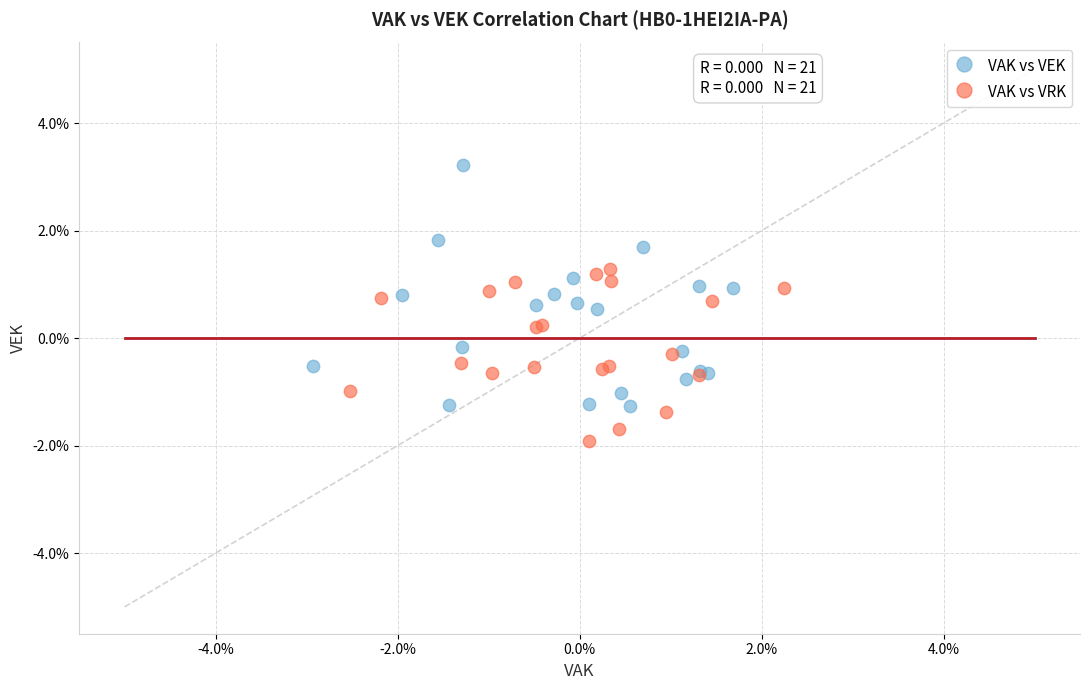

What are all the series names shown in the legend?

VAK vs VEK, VAK vs VRK